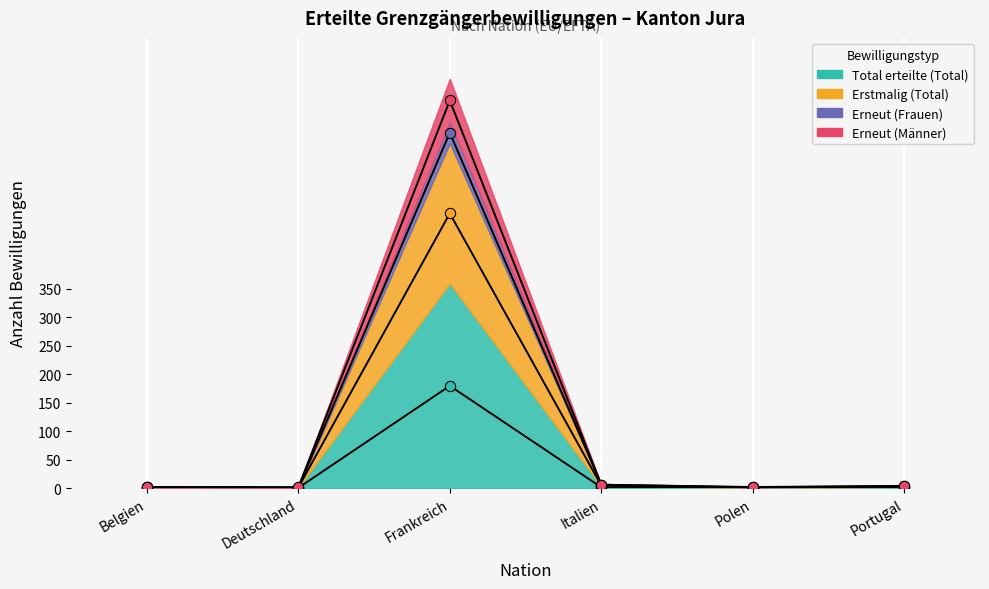

At which category is the sum across all series the highest?

Frankreich